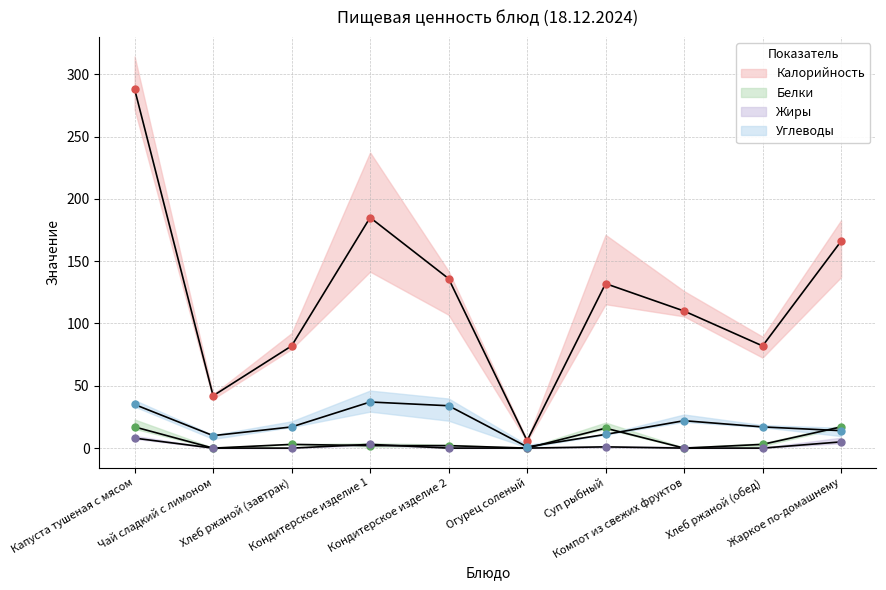

The value of Жиры at Жаркое по-домашнему is 7. True or false?

False